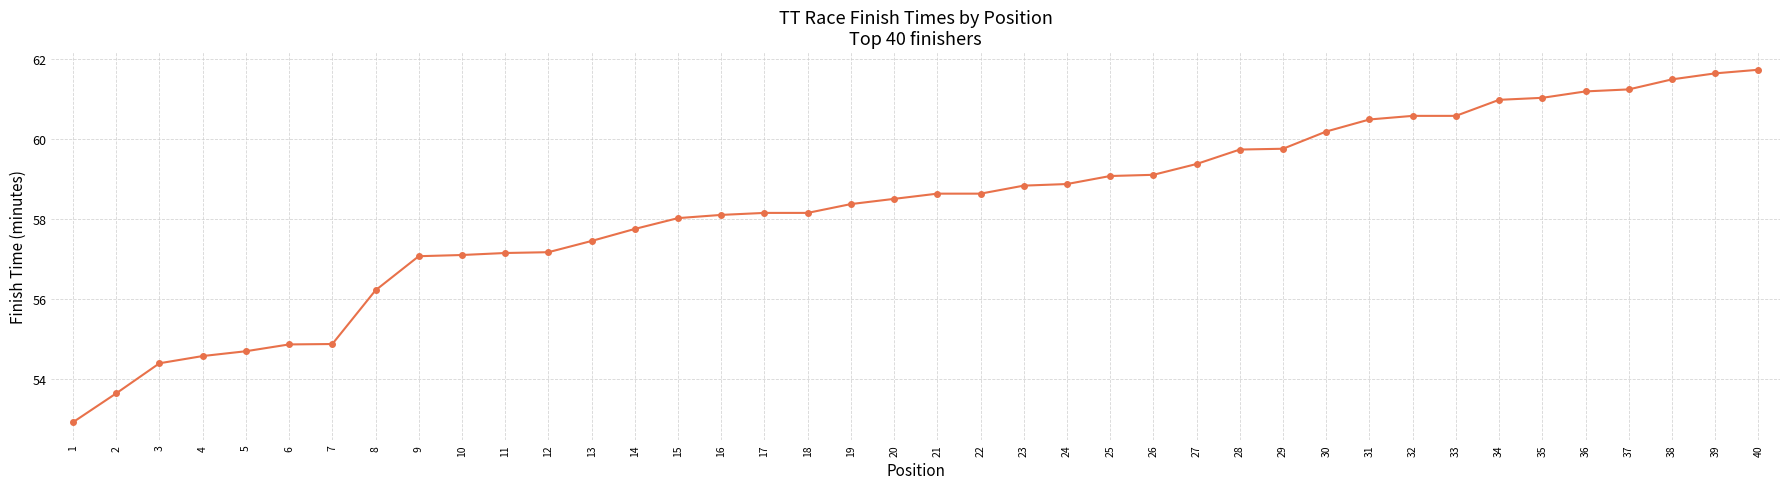

What is the average value?

58.3